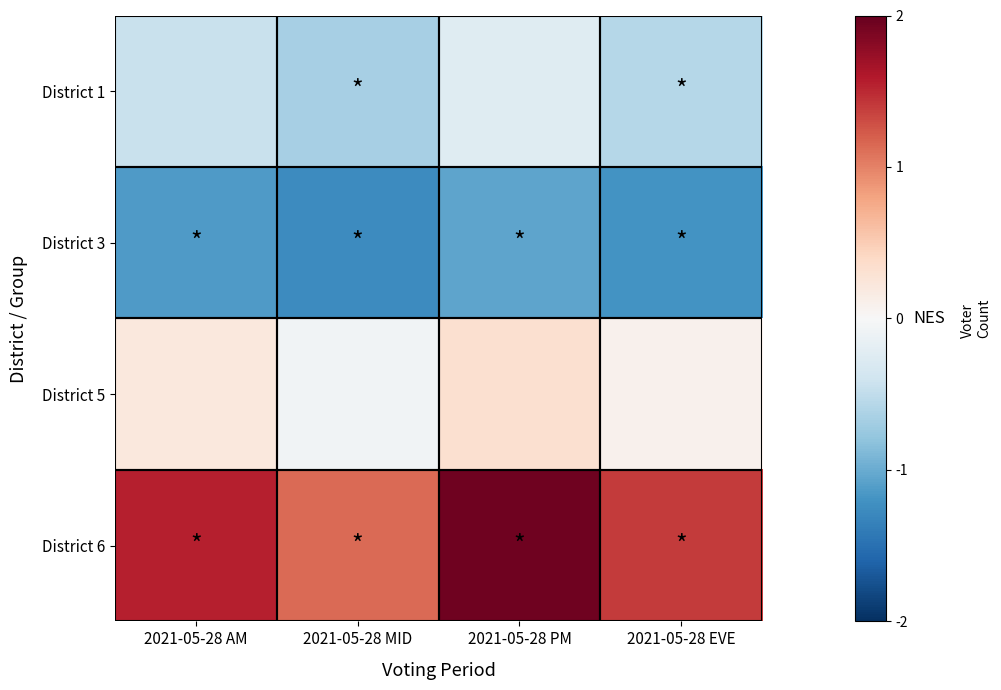

List the series in order of their peak value, highest first.

District 6, District 5, District 1, District 3